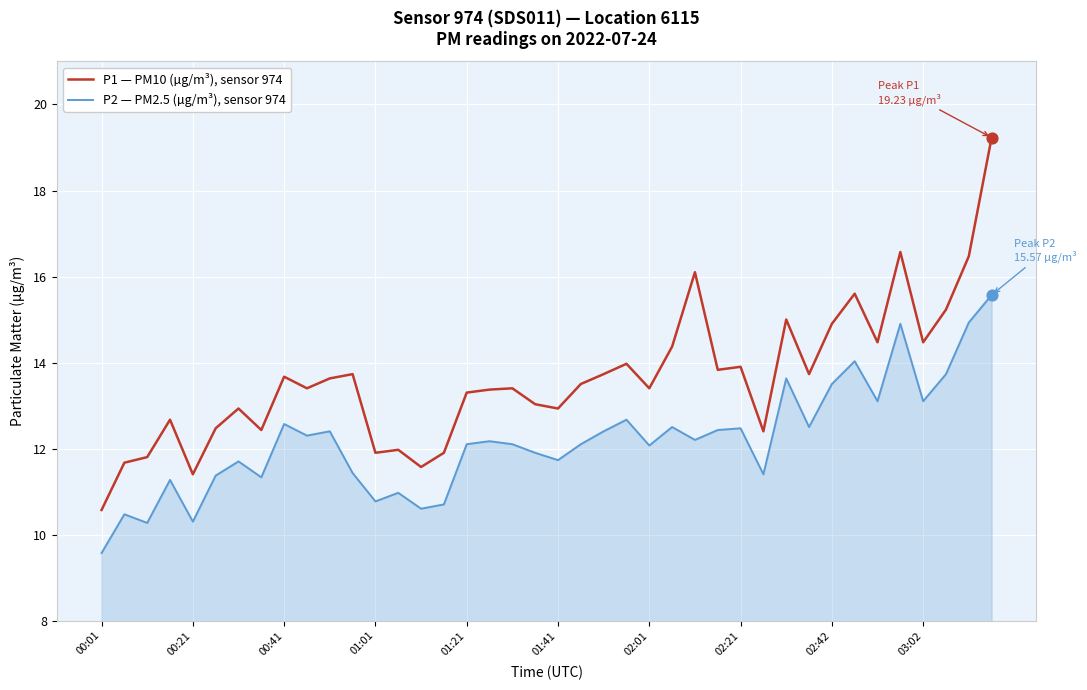

Which series has the largest total across all categories?

P1 — PM10 (µg/m³), sensor 974